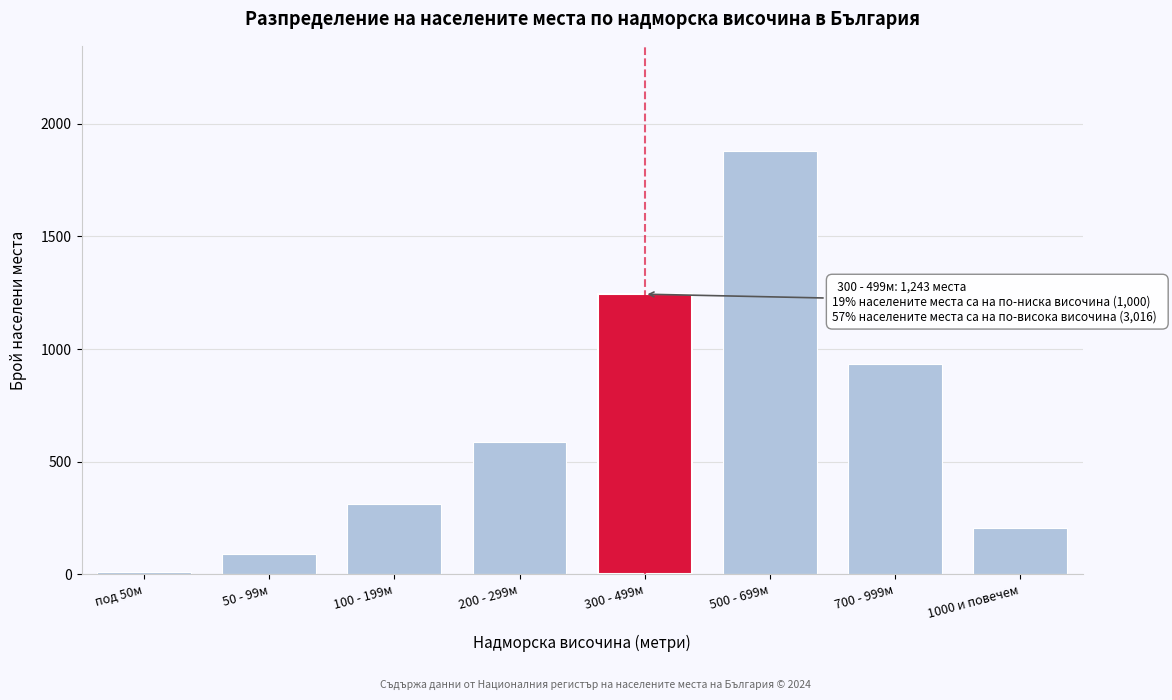

Reading left to right, what are all the values shown in this chart?

12	89	312	587	1243	1876	934	206